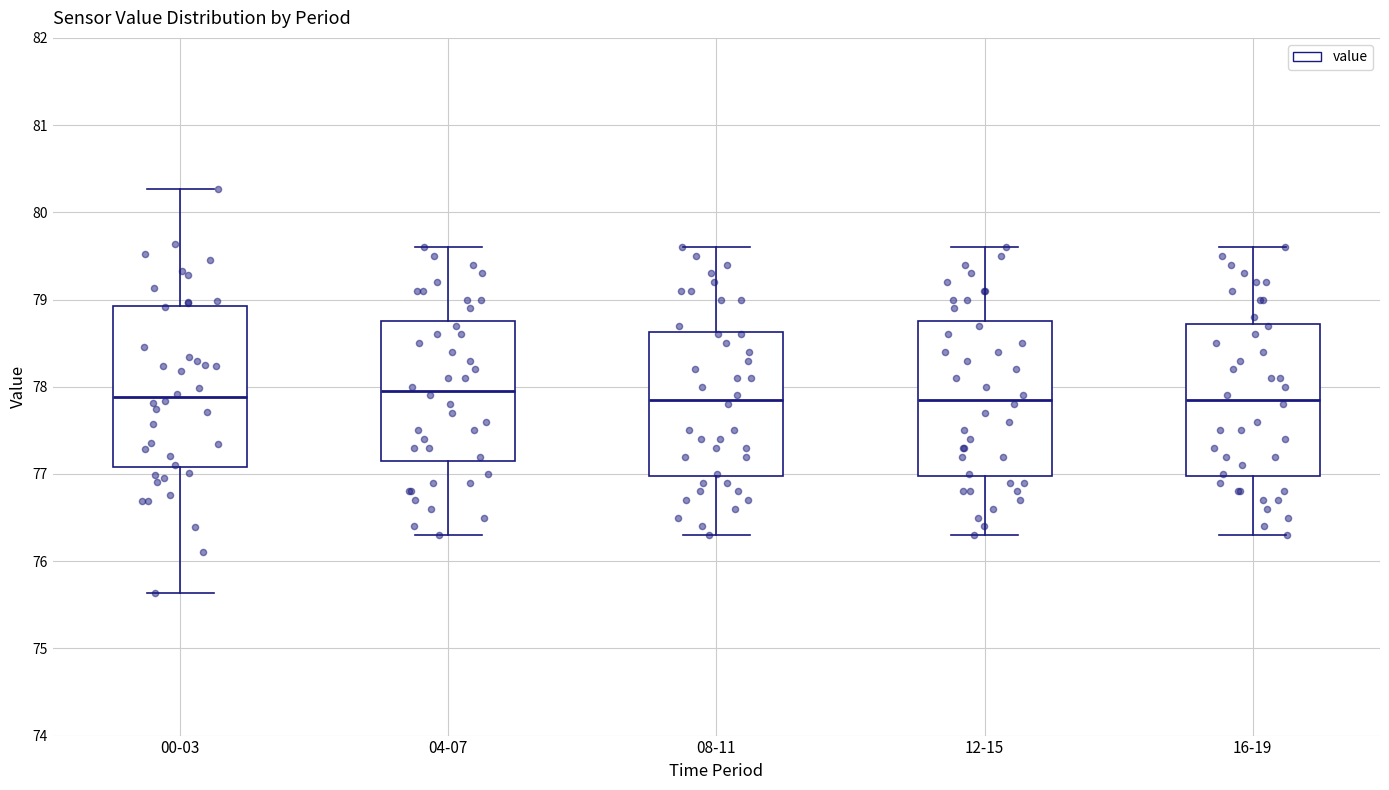

Reading left to right, read every box against the y-axis: the position of its median line, the range the box covers, and the ends of its whiskers. The values are not printed on the chart, so give them approximately, as read against the axis.

00-03: median 77.9, box 77.1 to 78.9, whiskers 75.6 to 80.3
04-07: median 78.0, box 77.2 to 78.8, whiskers 76.3 to 79.6
08-11: median 77.9, box 77.0 to 78.6, whiskers 76.3 to 79.6
12-15: median 77.9, box 77.0 to 78.8, whiskers 76.3 to 79.6
16-19: median 77.9, box 77.0 to 78.7, whiskers 76.3 to 79.6